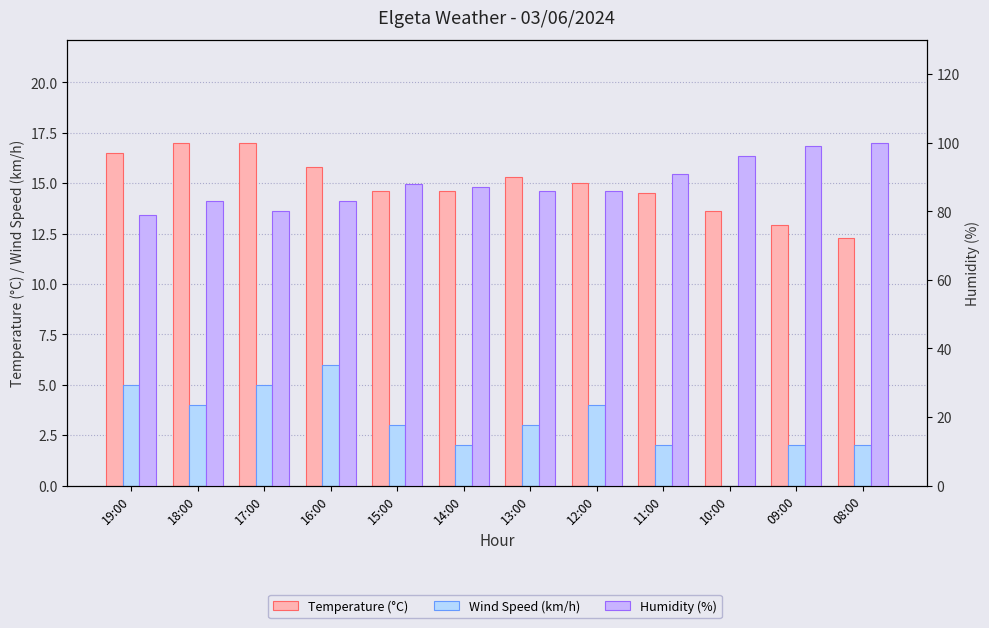

What is the sum of the Humidity (%) values at 08:00 and 19:00?

179.0